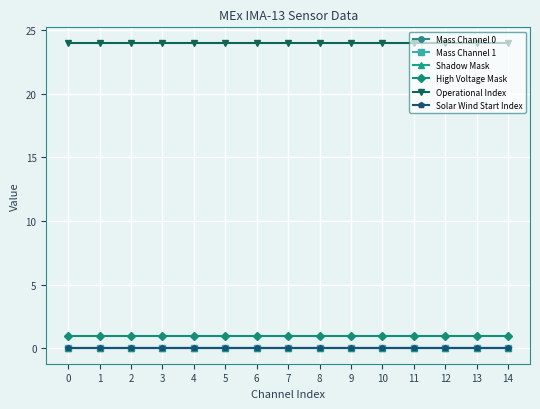

Does the chart have visible grid lines?

Yes